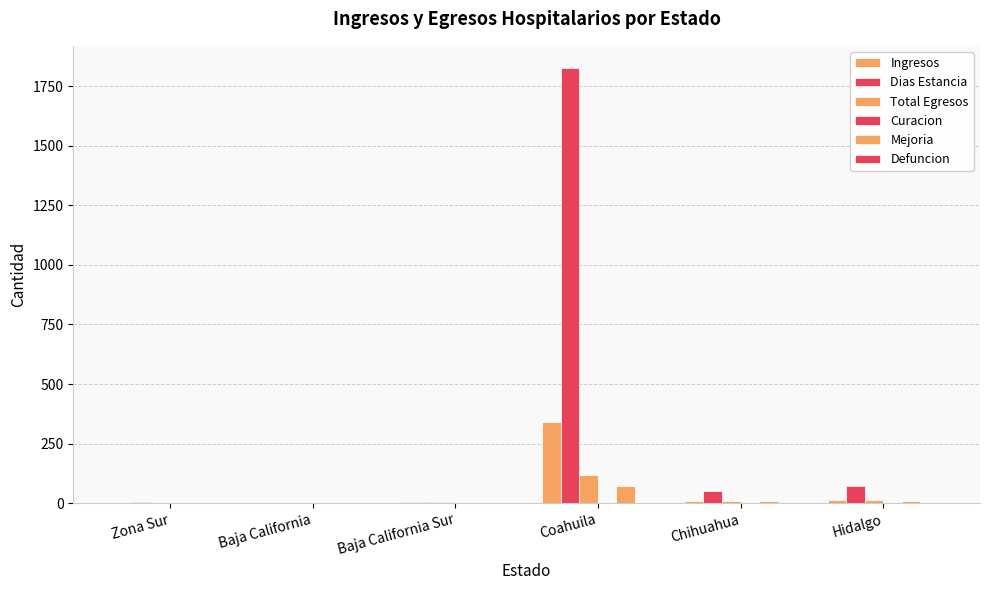

What is the approximate value of Ingresos at Baja California Sur, to the nearest 5?

5